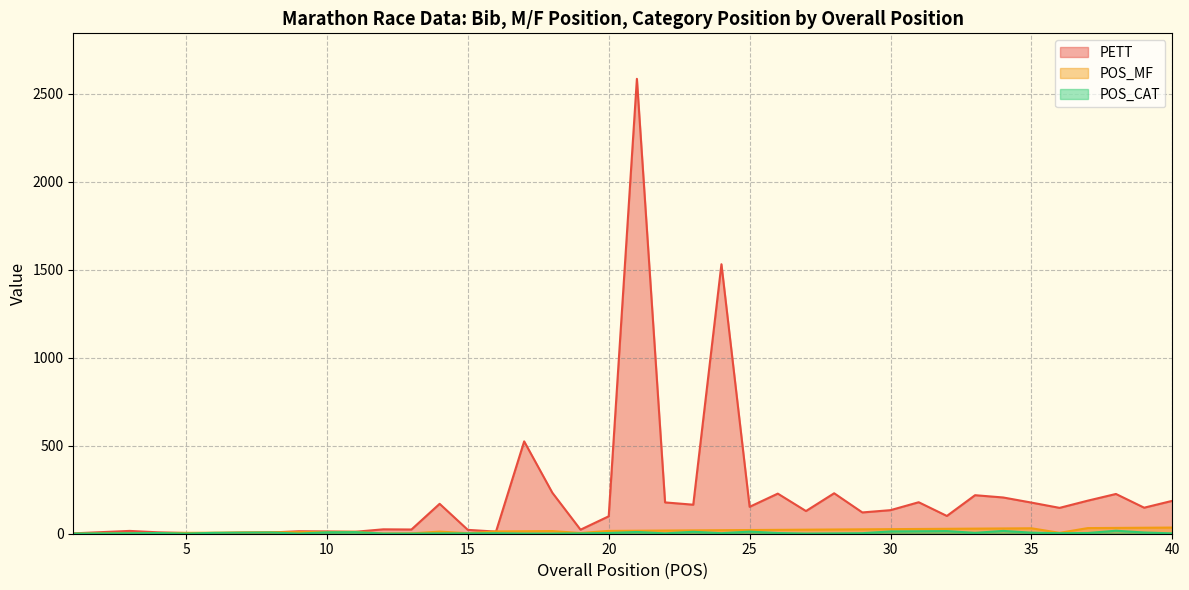

Which series ends up on top after the final intersection of POS_MF and PETT?

PETT